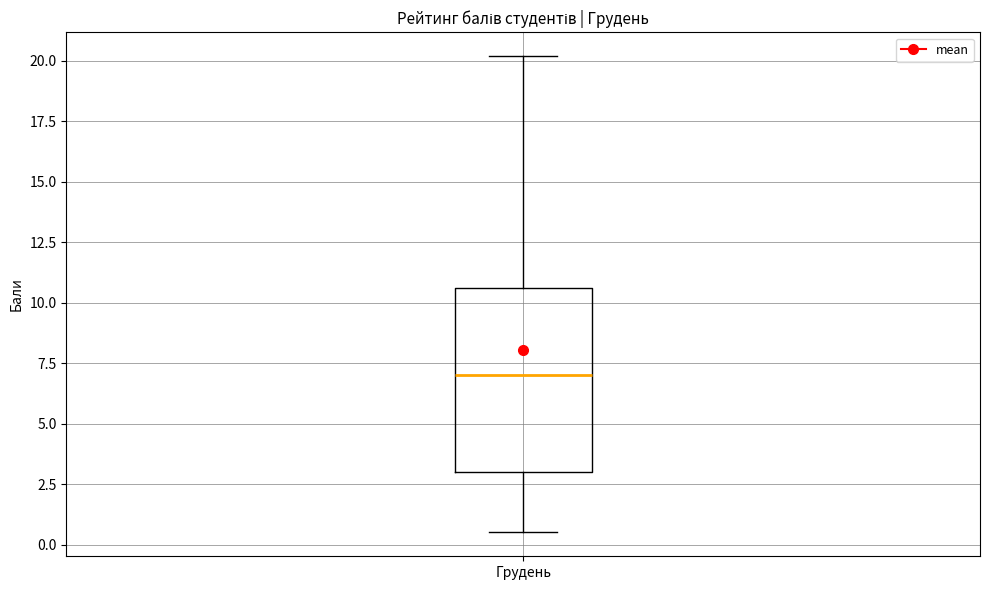

Where does the upper whisker of the box for Грудень end on the y-axis? The values are not printed on the chart, so give them approximately, as read against the axis.

20.0